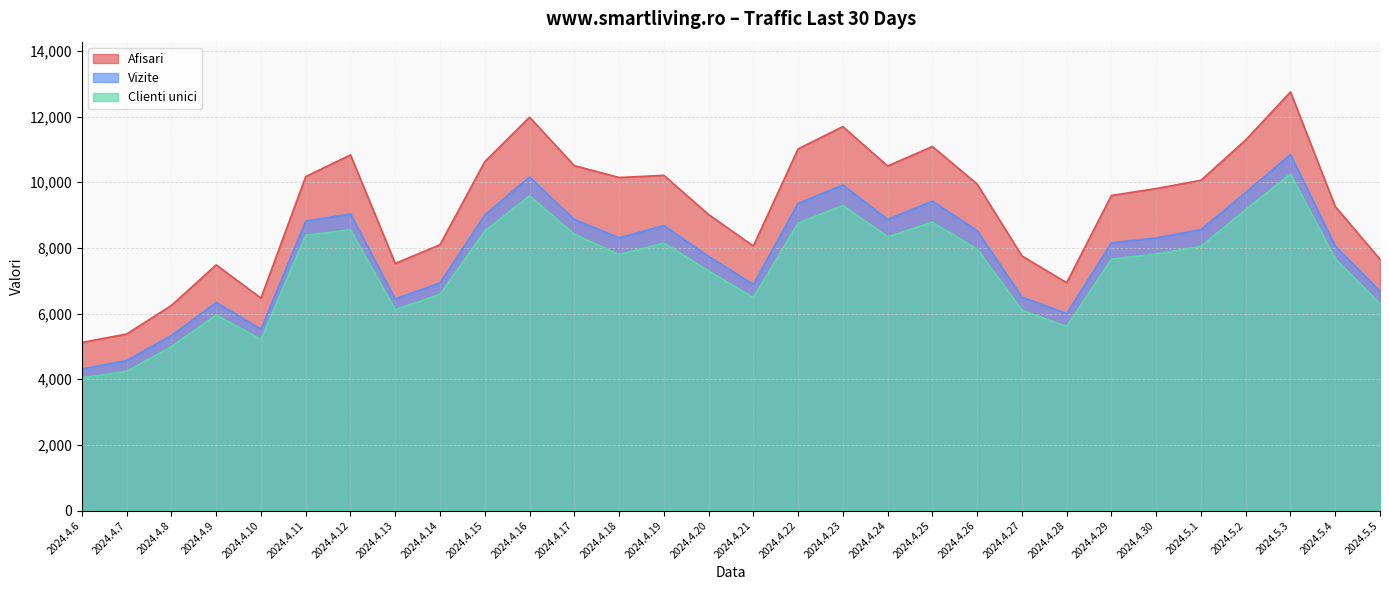

True or false: Vizite and Afisari intersect in this chart.

False